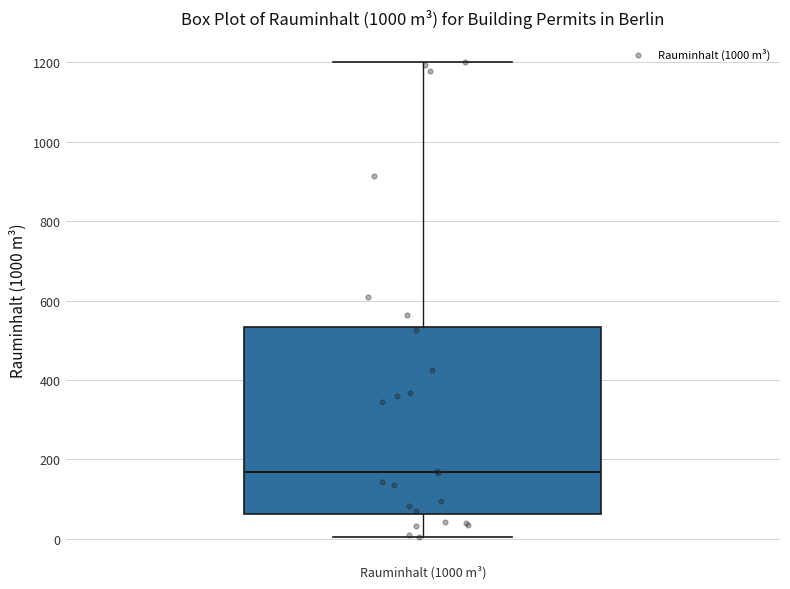

Where is the lower edge of the box for Rauminhalt (1000 m³) on the y-axis? The values are not printed on the chart, so give them approximately, as read against the axis.

60